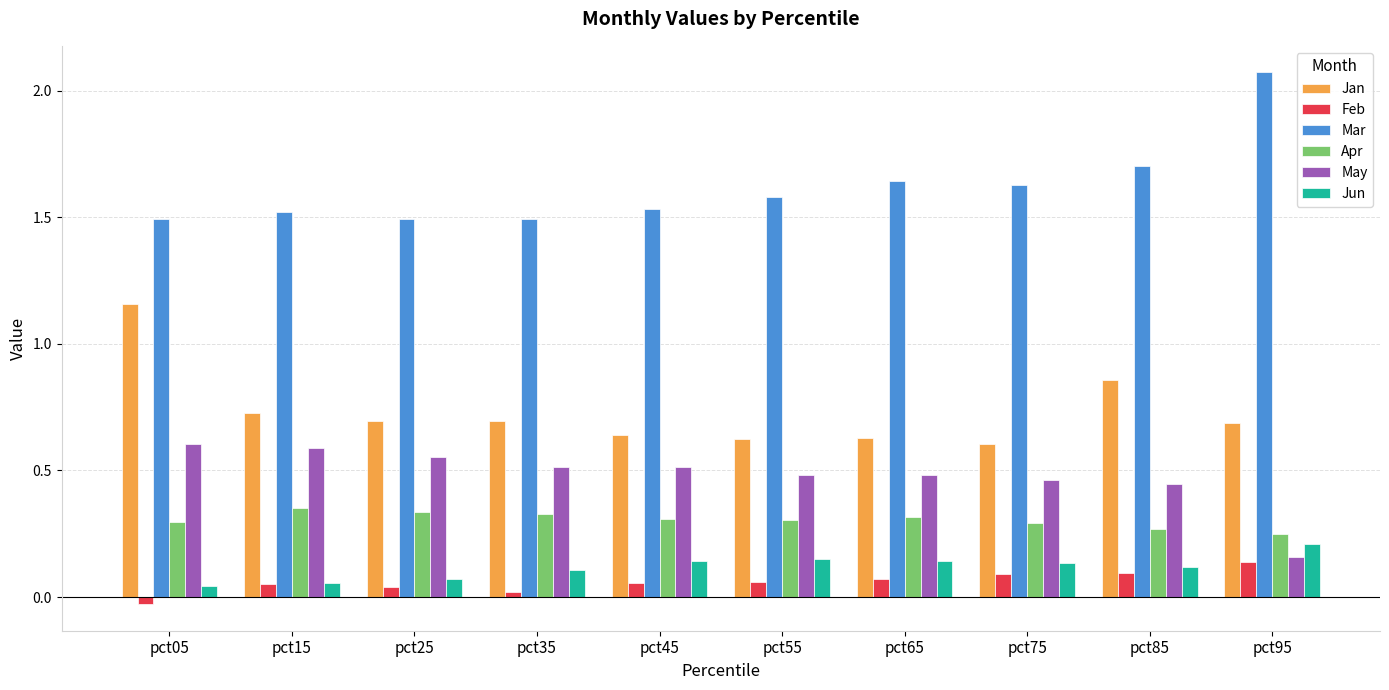

How many distinct data groups are displayed?

6